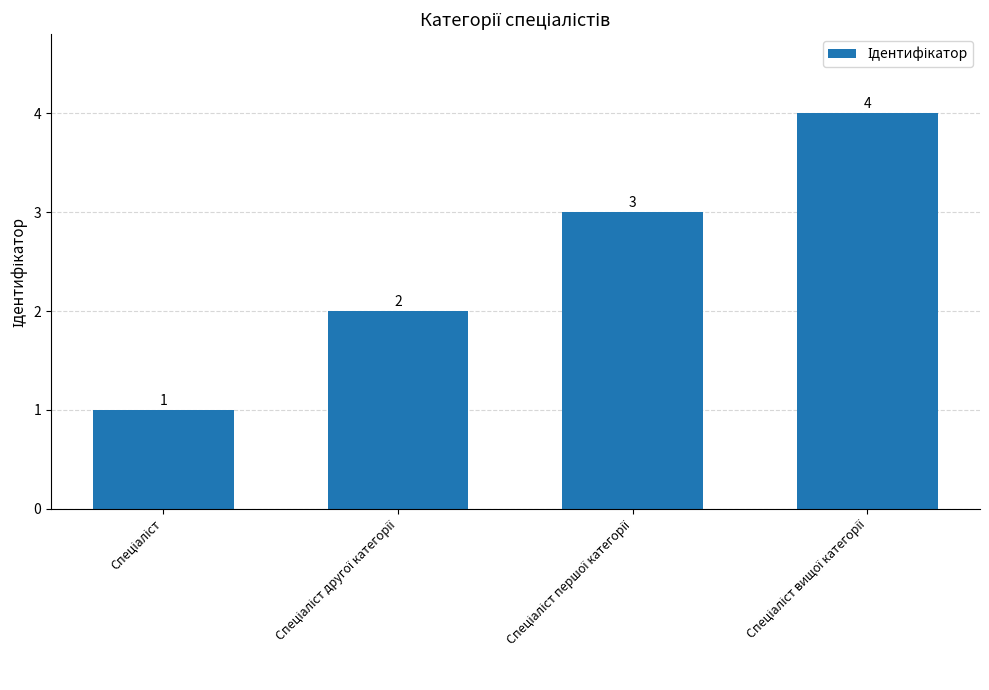

How many values are below 3?

2